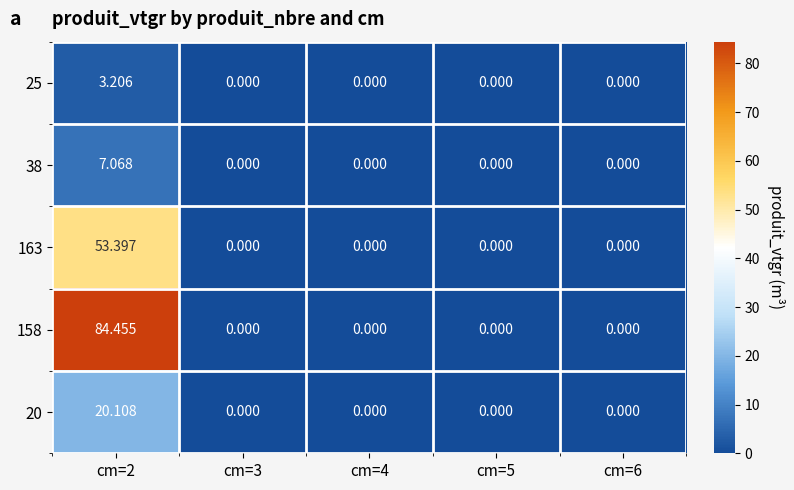

How many categories are shown in the chart?

5